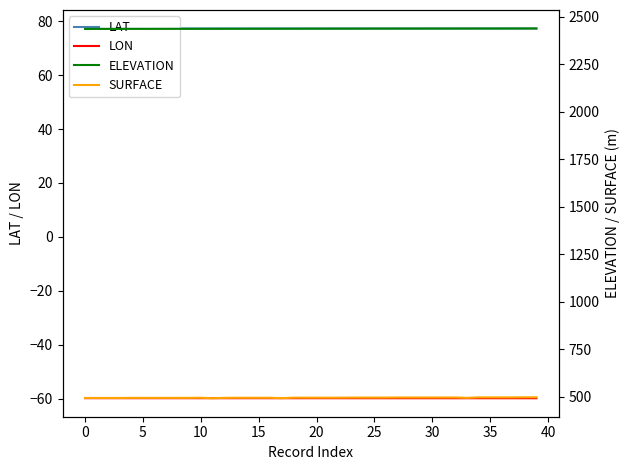

Which category has the highest value in the LAT series?

39